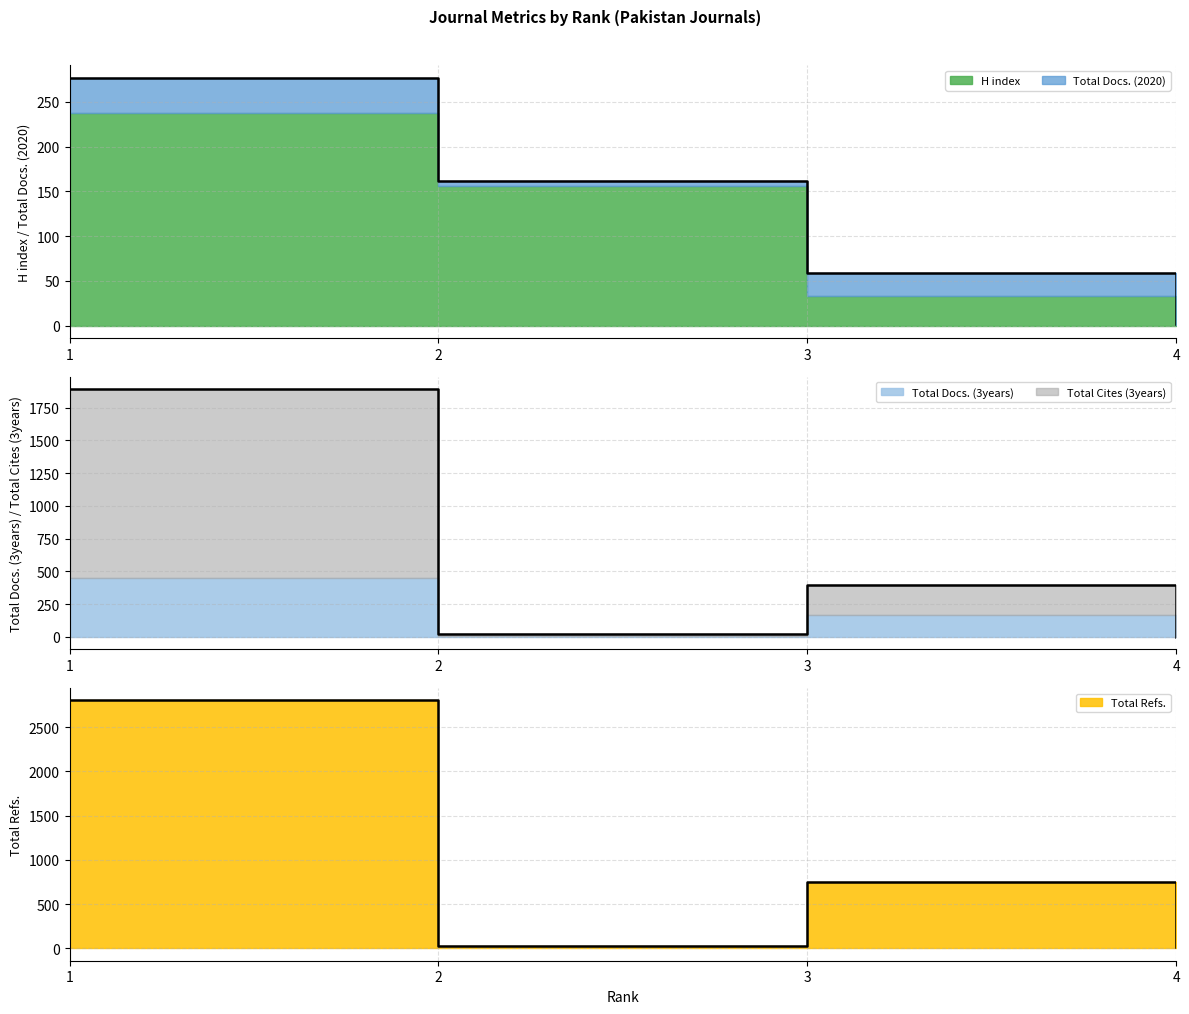

Where is H index nearest to the value 139?

2